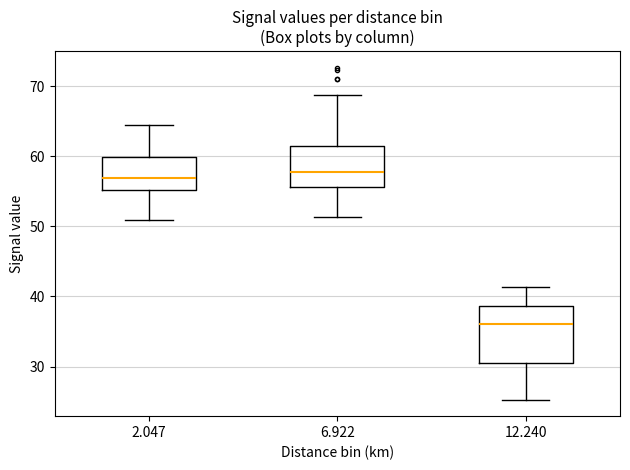

Where does the lower whisker of the box at x = 12.240 end on the y-axis? The values are not printed on the chart, so give them approximately, as read against the axis.

25